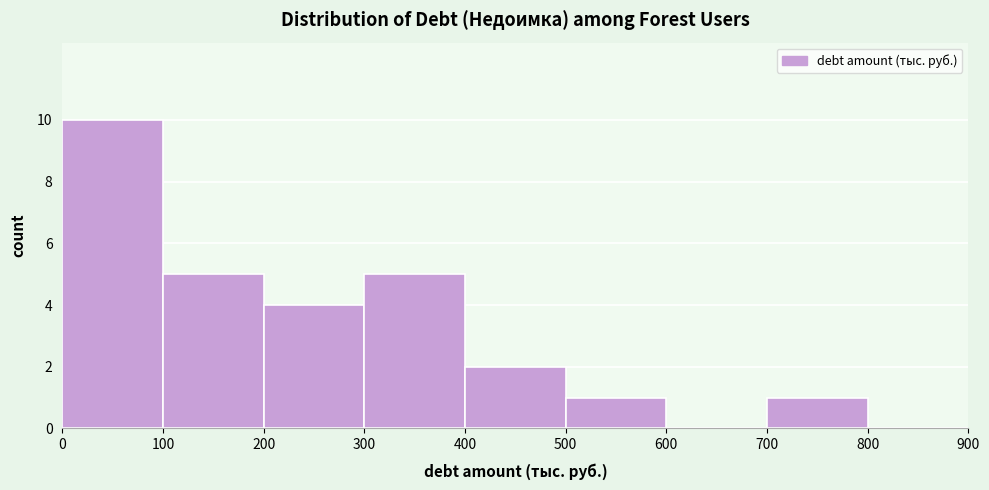

Reading left to right, transcribe this chart: for each bar, give the range it covers on the x-axis and its height. The values are not printed on the chart, so give them approximately, as read against the axis.

0 to 100: 10
100 to 200: 5
200 to 300: 4
300 to 400: 5
400 to 500: 2
500 to 600: 1
600 to 700: 0
700 to 800: 1
800 to 900: 0